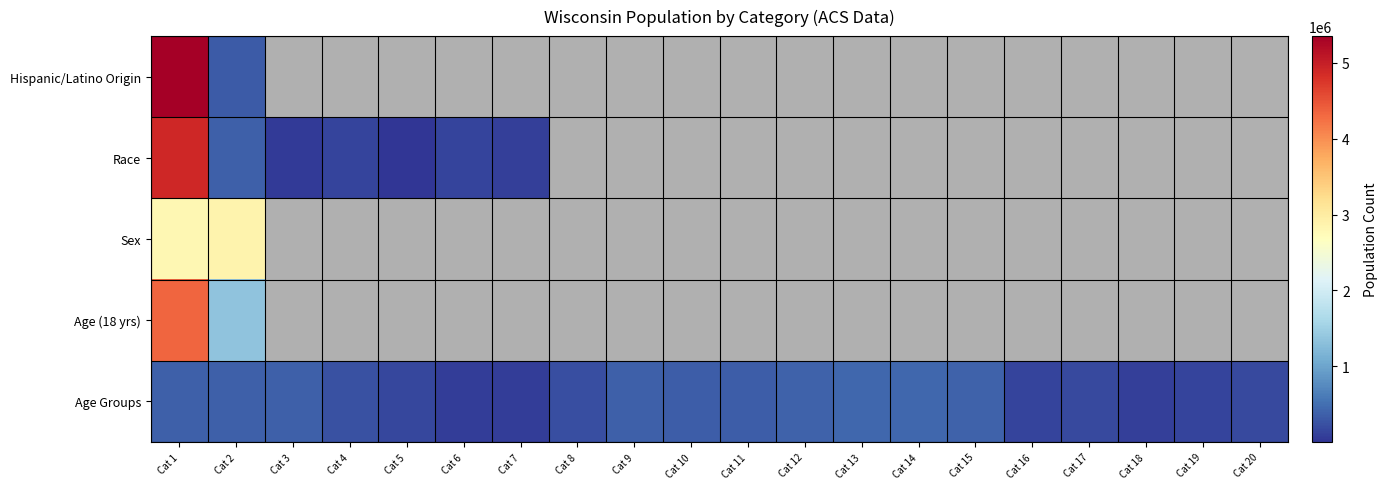

Between Cat 5 and Cat 10, which series saw the biggest shift?

Age Groups